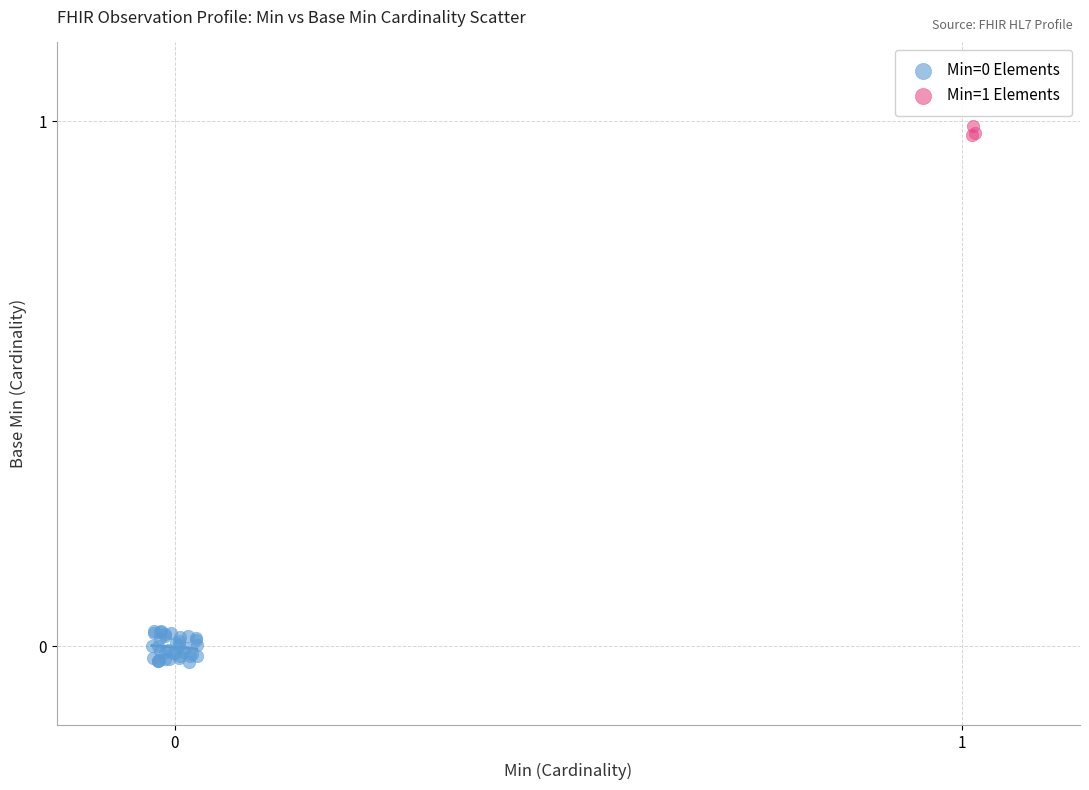

Which series reaches the maximum Y coordinate?

Min=1 Elements